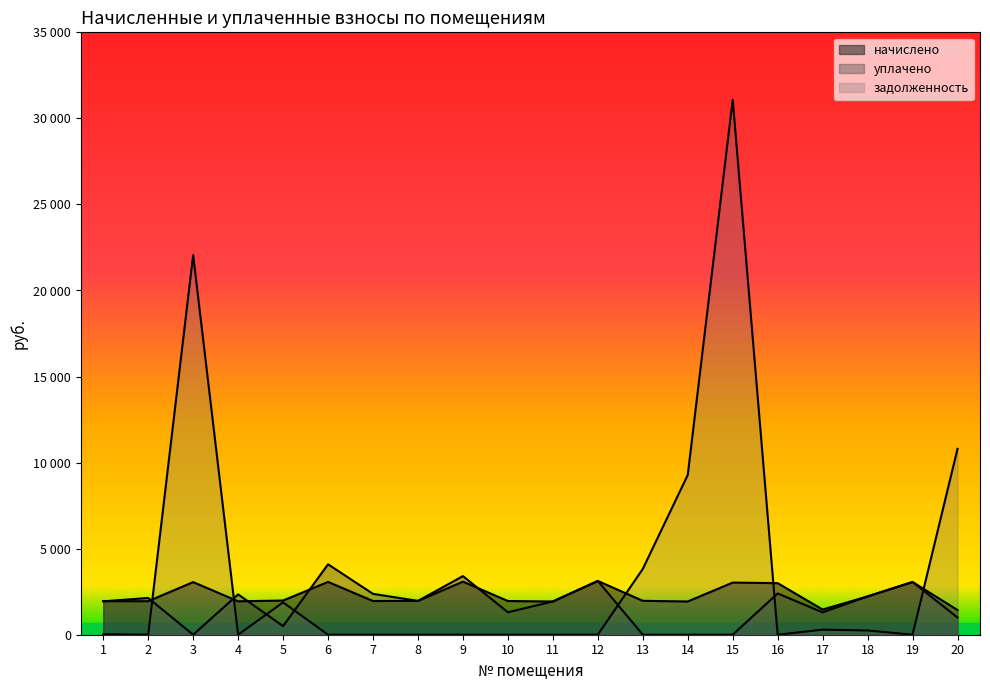

True or false: начислено has more than 2 interior local peaks.

True